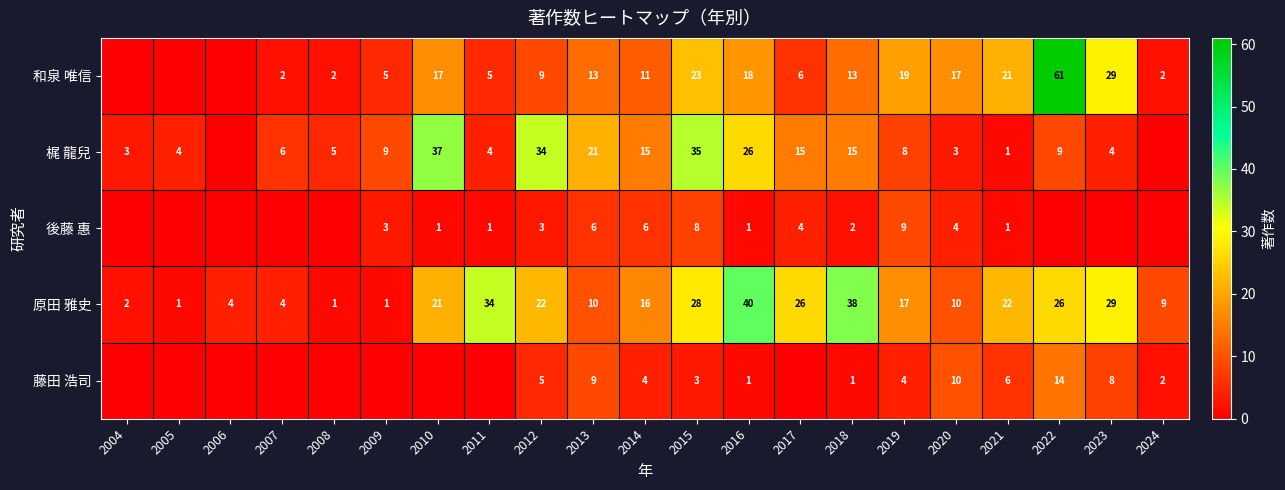

Rank the series at 2018 from highest to lowest value.

原田 雅史, 梶 龍兒, 和泉 唯信, 後藤 惠, 藤田 浩司